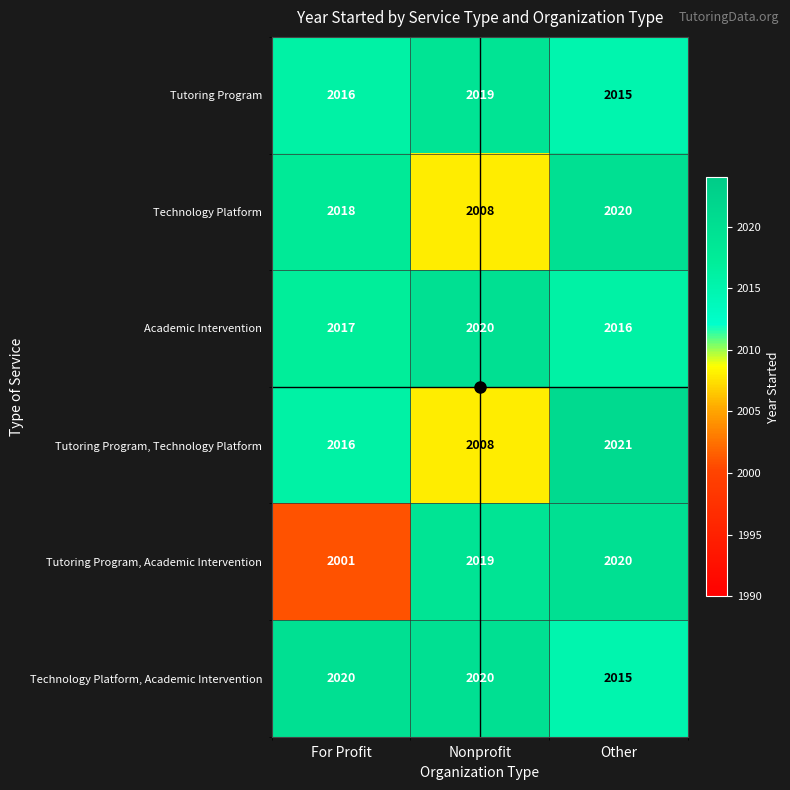

What is the sum of the Technology Platform values at For Profit and Nonprofit?

4026